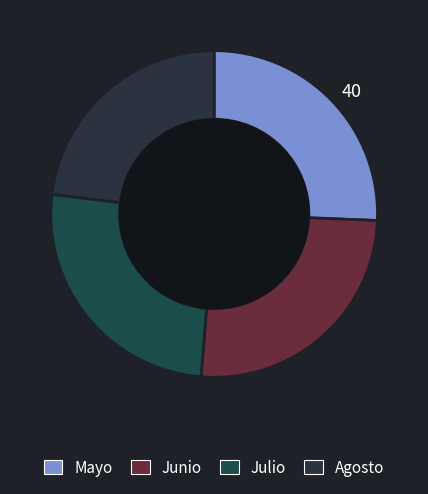

The Mayo slice represents 40% of the pie. True or false?

False